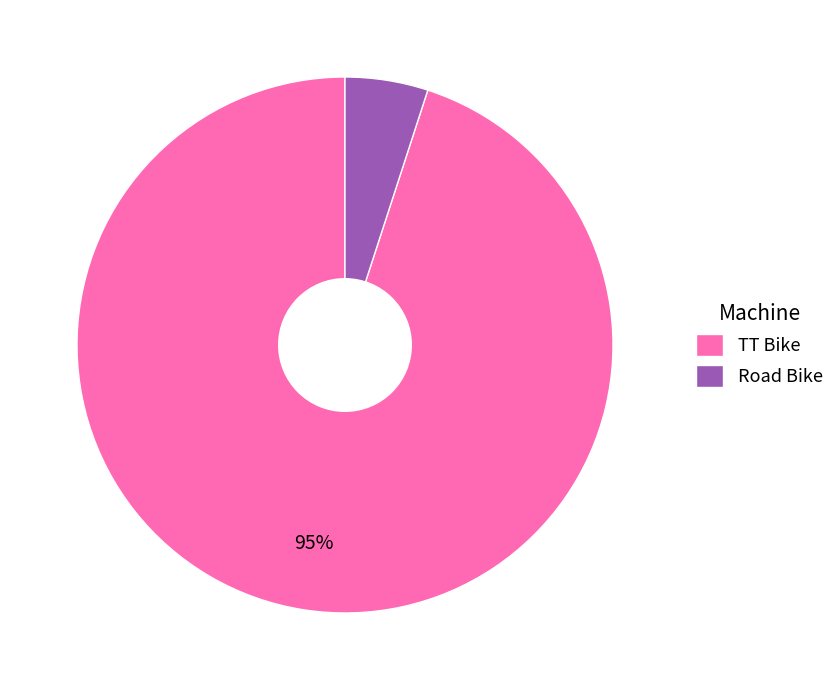

Approximately how many times larger is the value at TT Bike compared to Road Bike?

19.0